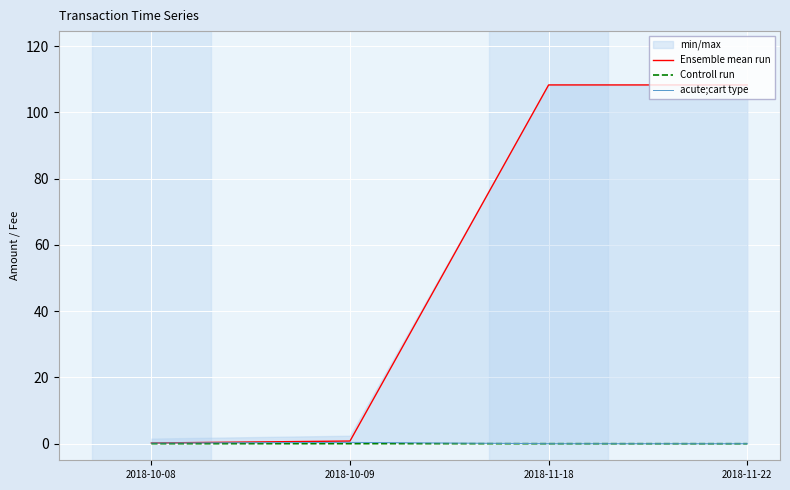

Rank the series by their maximum value, from highest to lowest.

Ensemble mean run, acute;cart type, Controll run